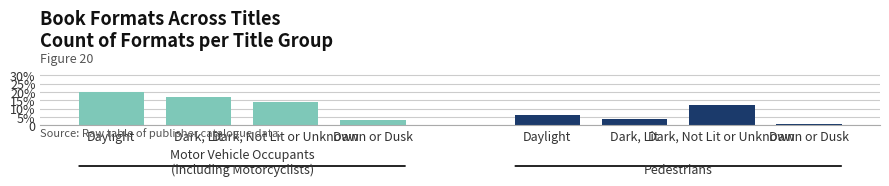

What is the value of the Motor Vehicle Occupants bar at the 3rd from the left?

14